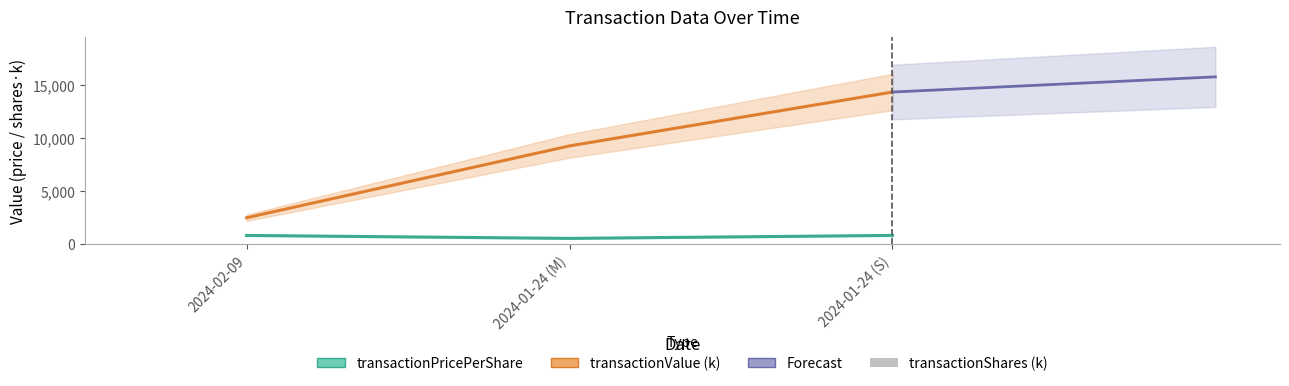

What are all the series names shown in the legend?

transactionPricePerShare, transactionValue (k), Forecast (transactionValue), transactionShares (k)